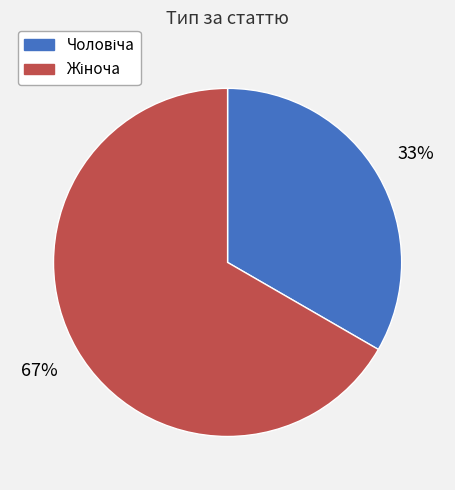

To the nearest percent, what is the average slice percentage?

50%